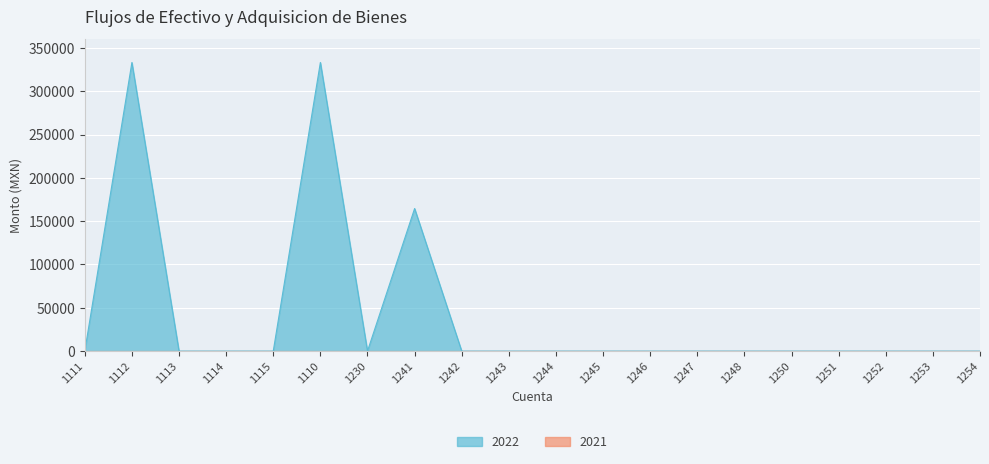

What position from the left is 1241?

8